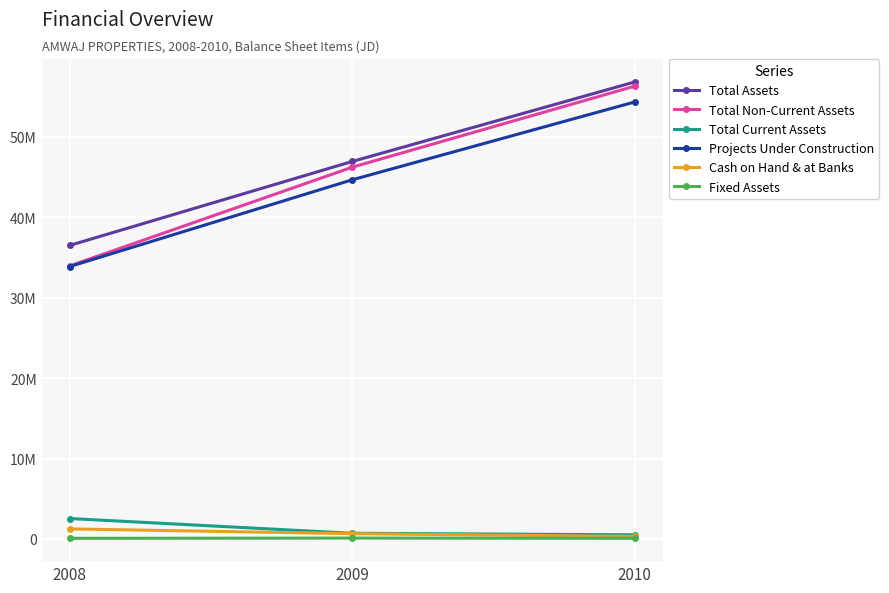

Where is Total Current Assets nearest to the value 1535514?

2009